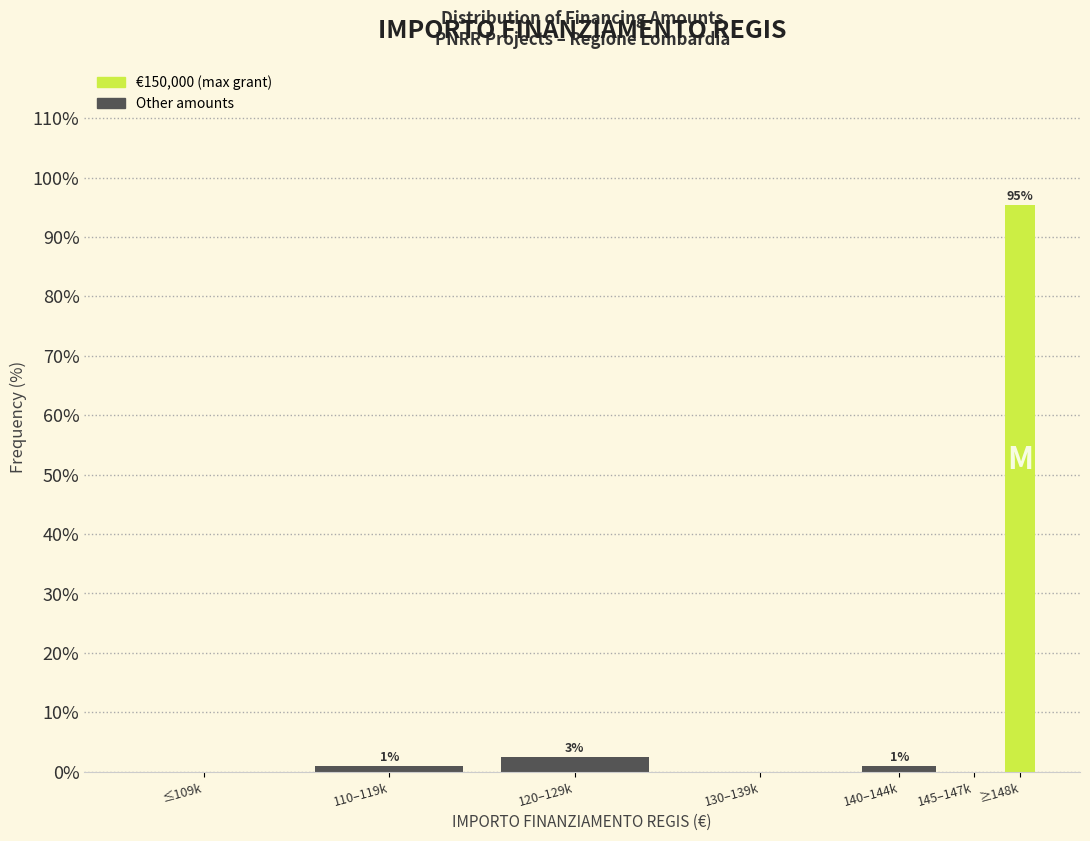

What is the sum of all values?

100.0